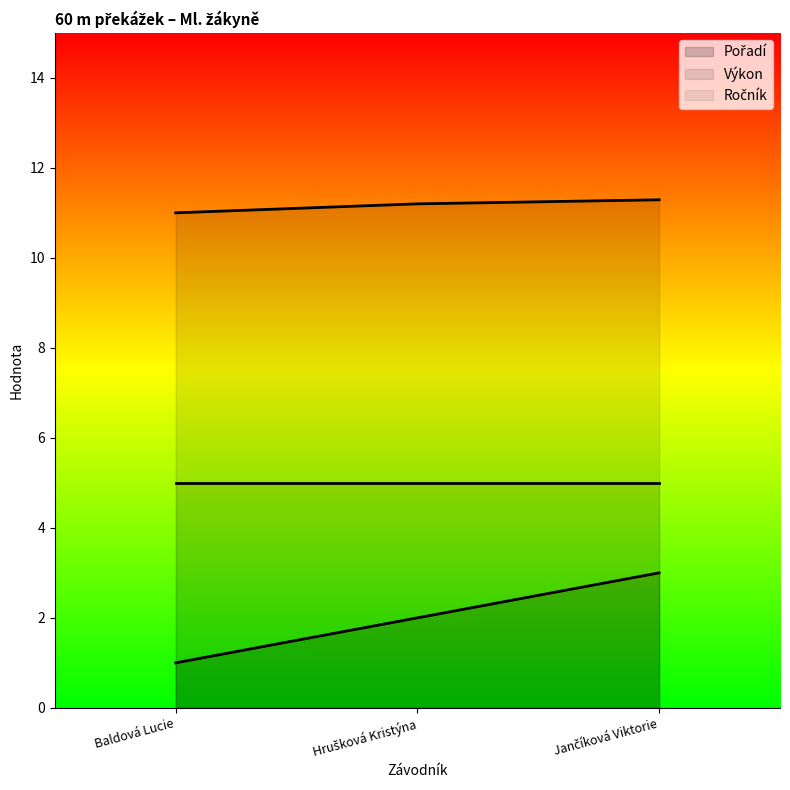

What is the difference between the highest and lowest values at Baldová Lucie?

10.0